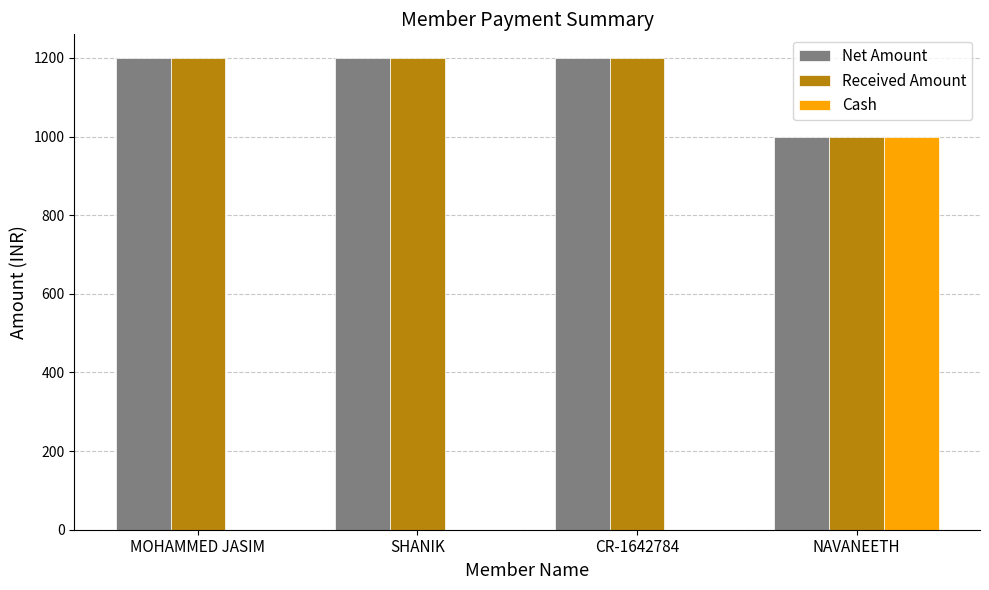

What is the sum of the Cash values at NAVANEETH and MOHAMMED JASIM?

1000